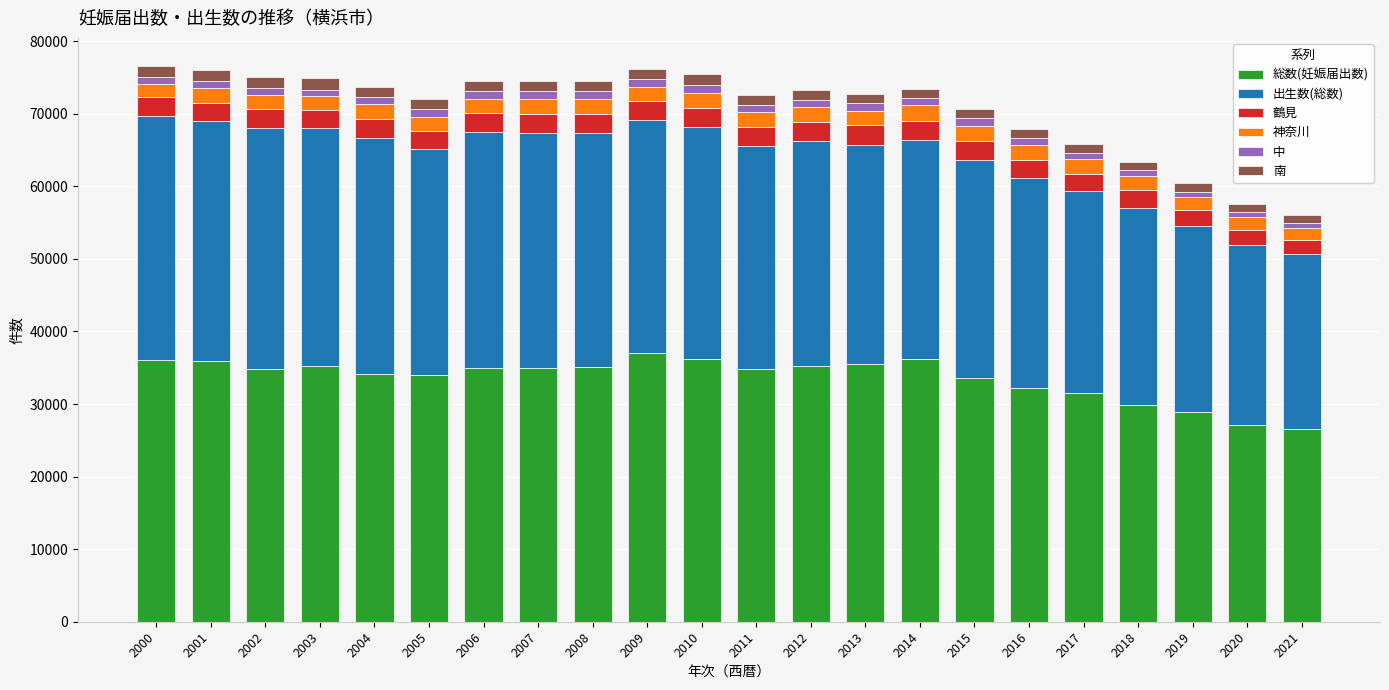

What is the highest value of the 総数(妊娠届出数) series?

37087